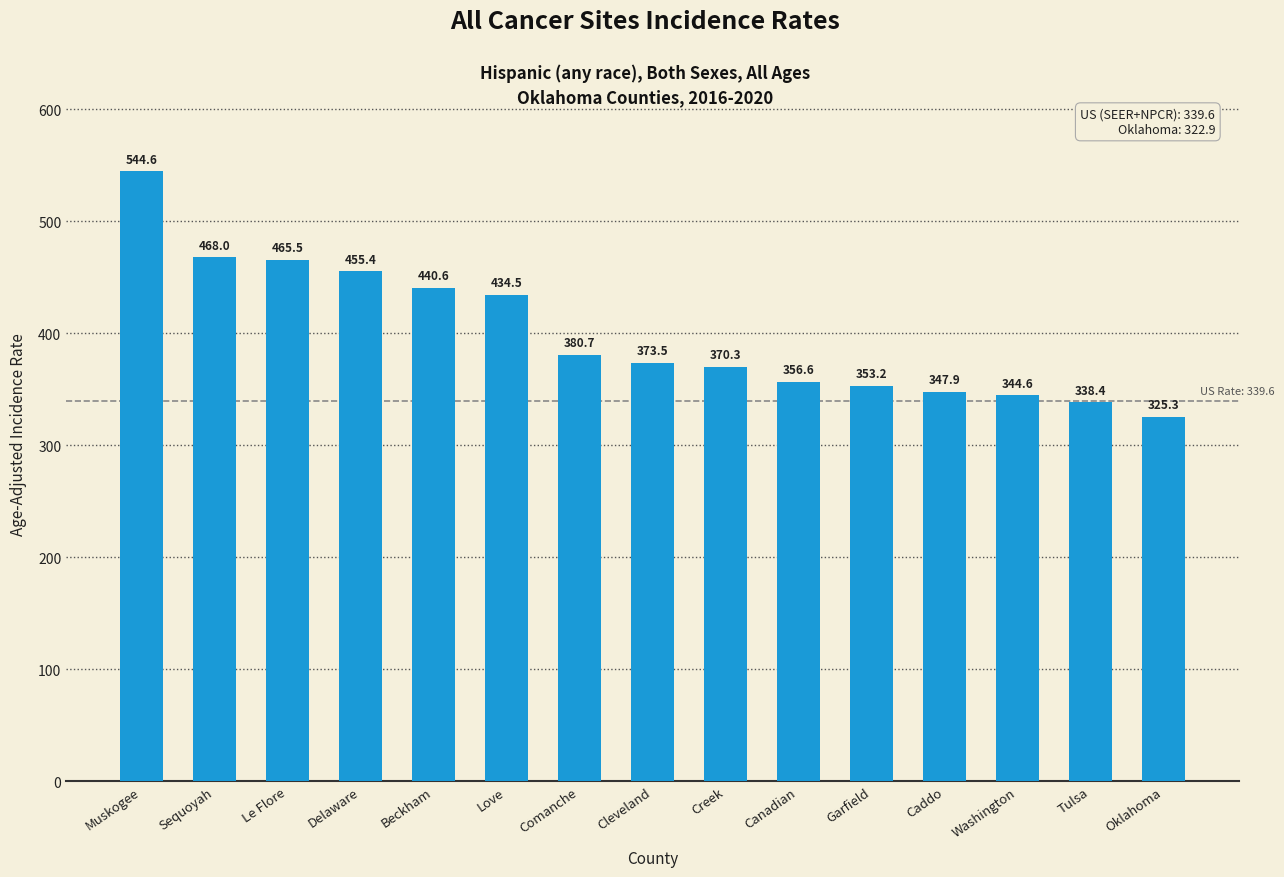

Is it true that the value at Muskogee is 948.5?

False